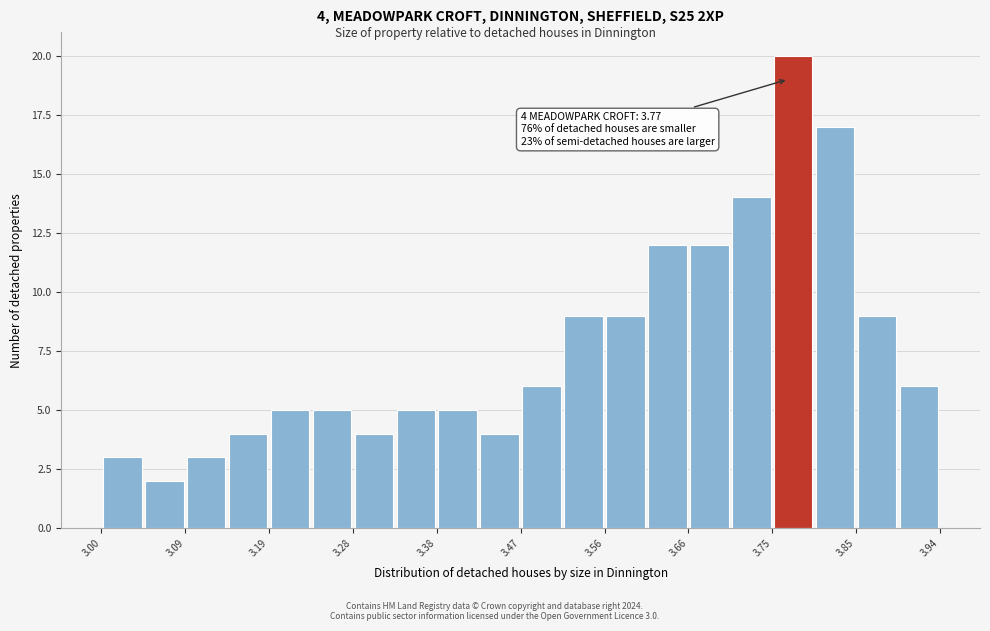

Which range on the x-axis has the tallest bar?

3.752 to 3.799